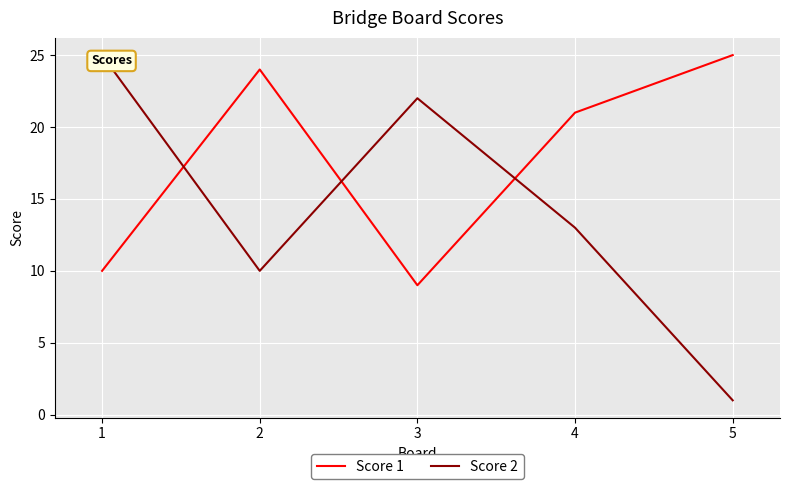

What is the value of the Score 2 point at the 1st from the left?

25